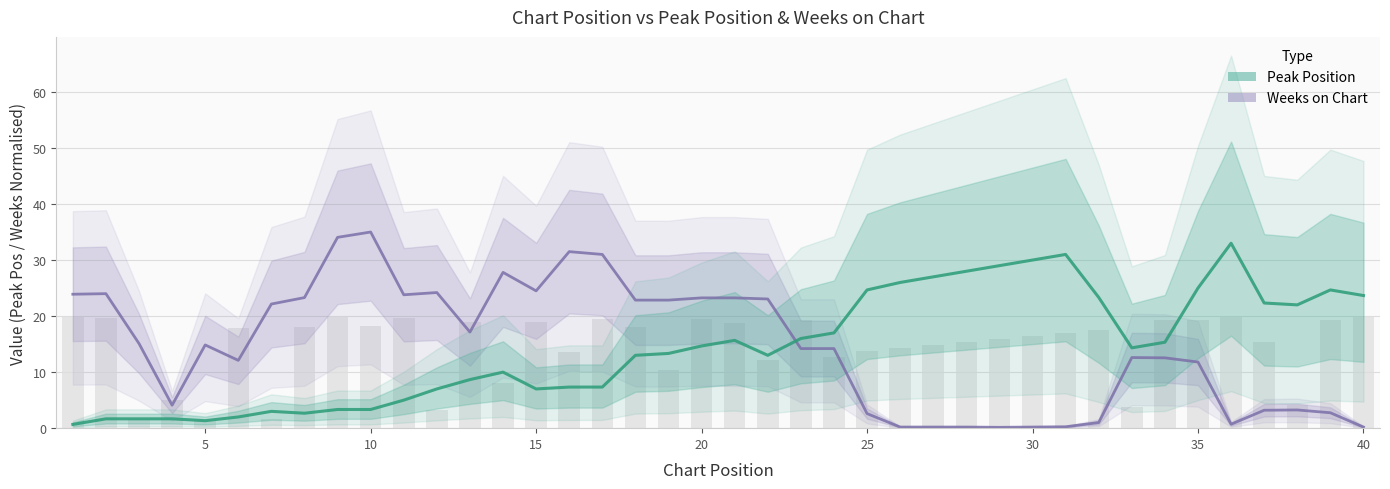

What are all the series names shown in the legend?

Weeks on Chart, Peak Position